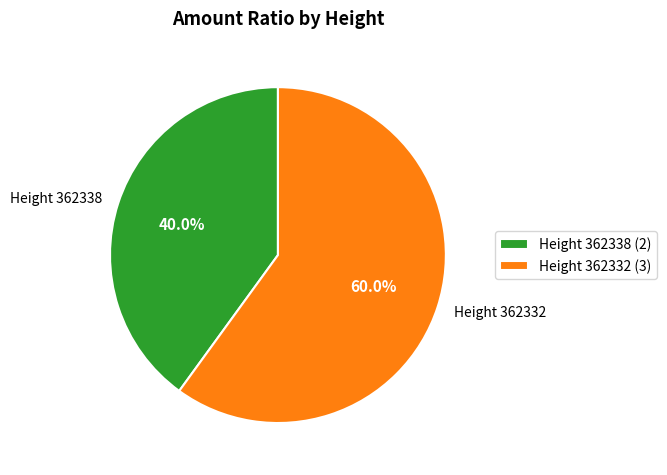

Combined, what portion of the pie is Height 362338 and Height 362332?

100.0%